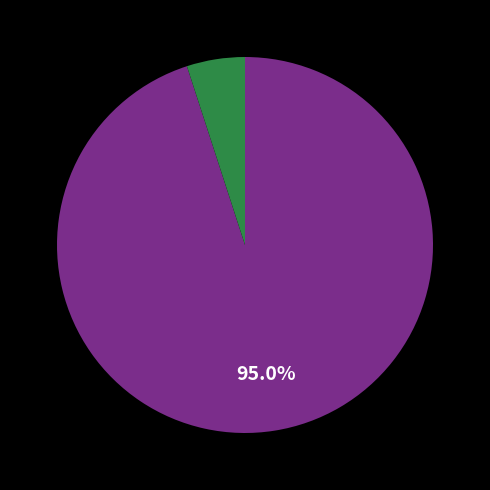

To the nearest percent, what is the average slice percentage?

50%